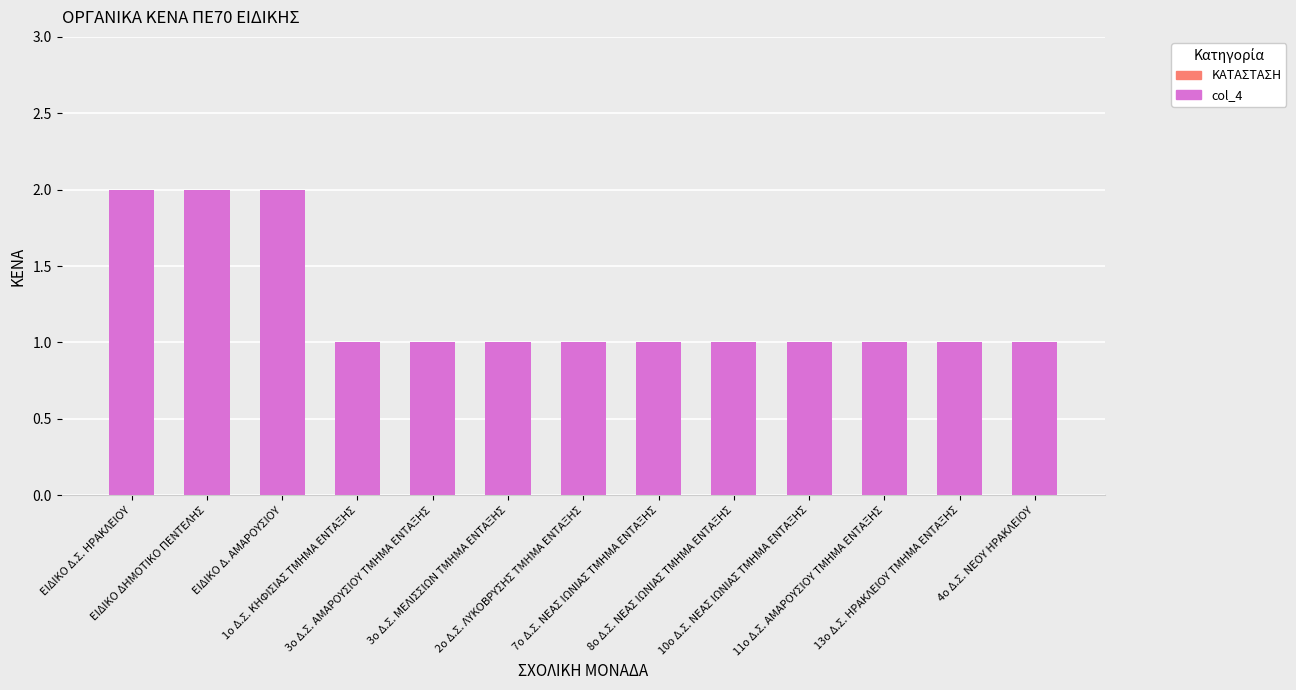

What is the value of the 11th bar from the left?

1